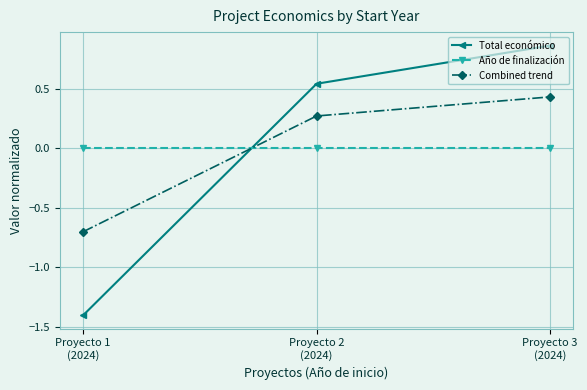

Rank the series by their maximum value, from lowest to highest.

Año de finalización, Combined trend, Total económico